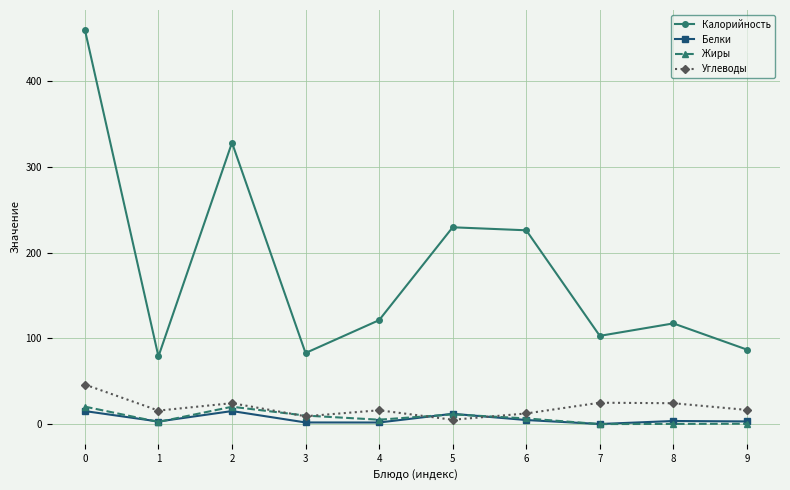

What is the greatest value displayed?

459.7